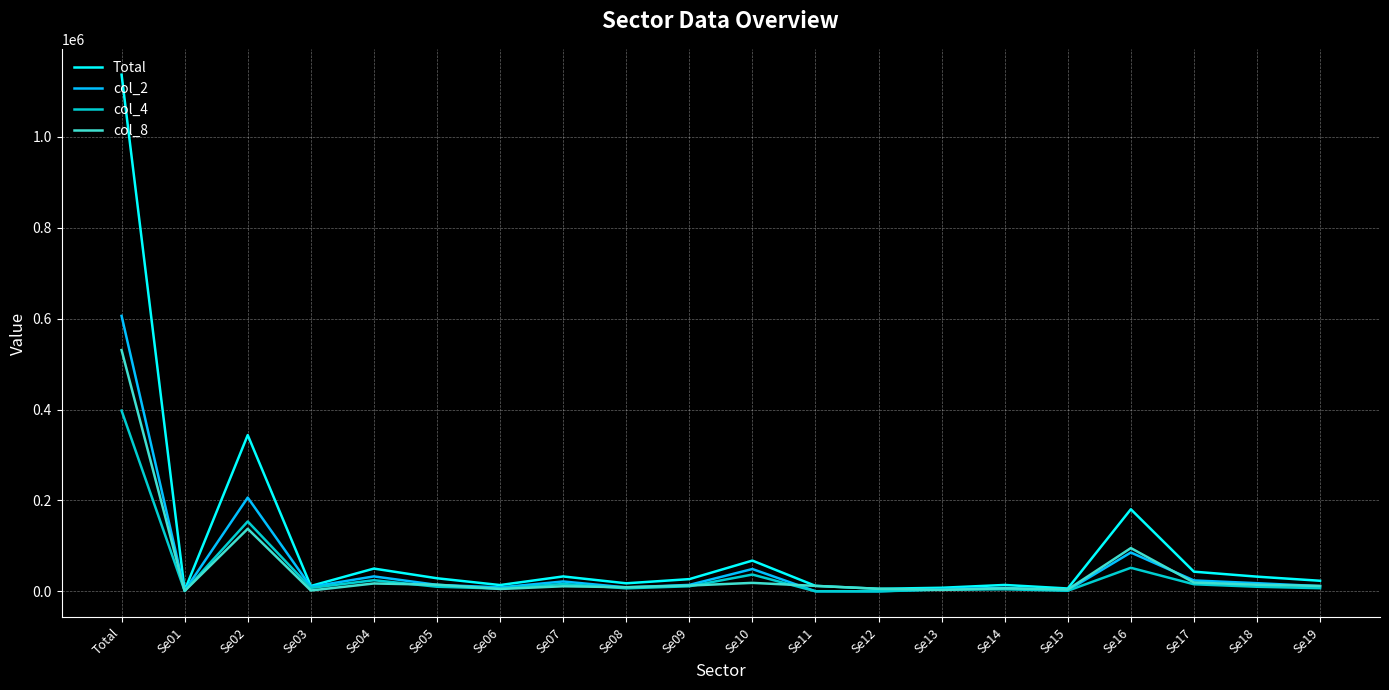

What is the maximum value shown in the chart?

1136753